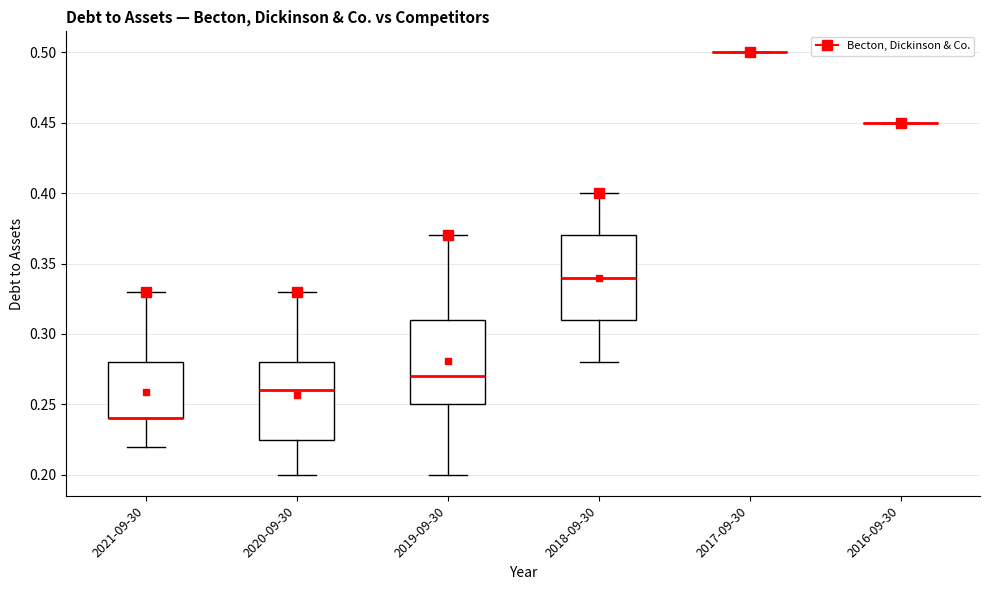

Reading left to right, transcribe this box plot: for each box, give where its median line is, the range the box spans, and where its two whiskers end, as read against the y-axis. The values are not printed on the chart, so give them approximately, as read against the axis.

2021-09-30: median 0.240 (drawn on the box's lower edge), box 0.240 to 0.280, whiskers 0.220 to 0.330
2020-09-30: median 0.260, box 0.225 to 0.280, whiskers 0.200 to 0.330
2019-09-30: median 0.270, box 0.250 to 0.310, whiskers 0.200 to 0.370
2018-09-30: median 0.340, box 0.310 to 0.370, whiskers 0.280 to 0.400
2017-09-30: box collapsed to a line at 0.500, whiskers 0.500 to 0.500
2016-09-30: box collapsed to a line at 0.450, whiskers 0.450 to 0.450